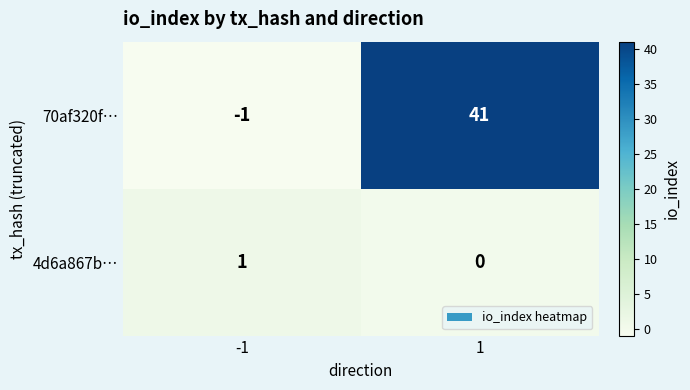

How many series are shown in this chart?

2